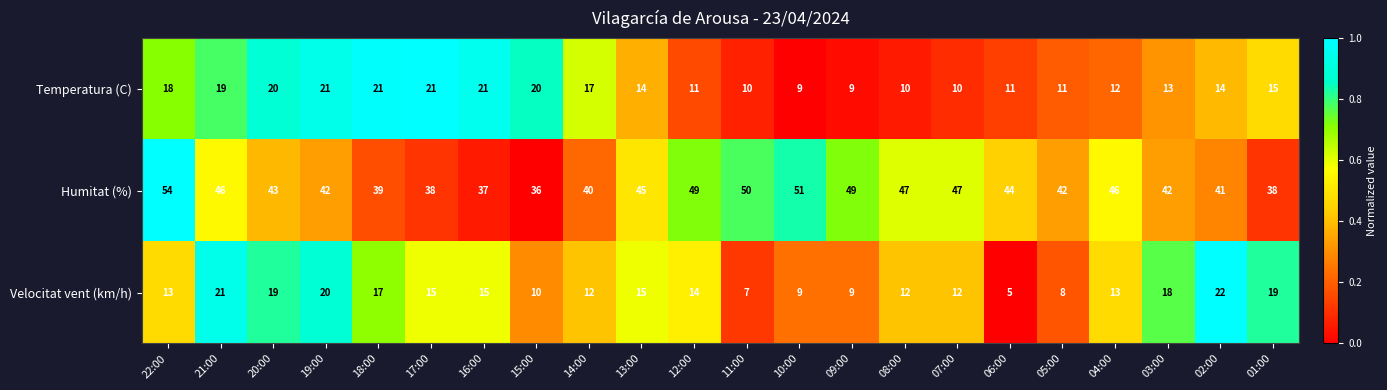

How many distinct data groups are displayed?

3